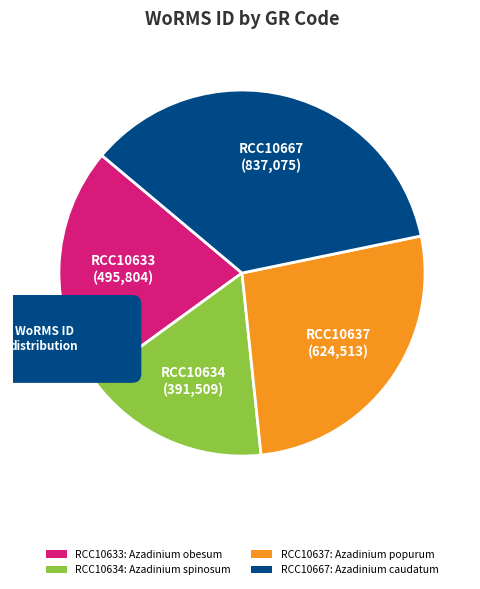

To the nearest percent, what portion does RCC10667 represent?

36%